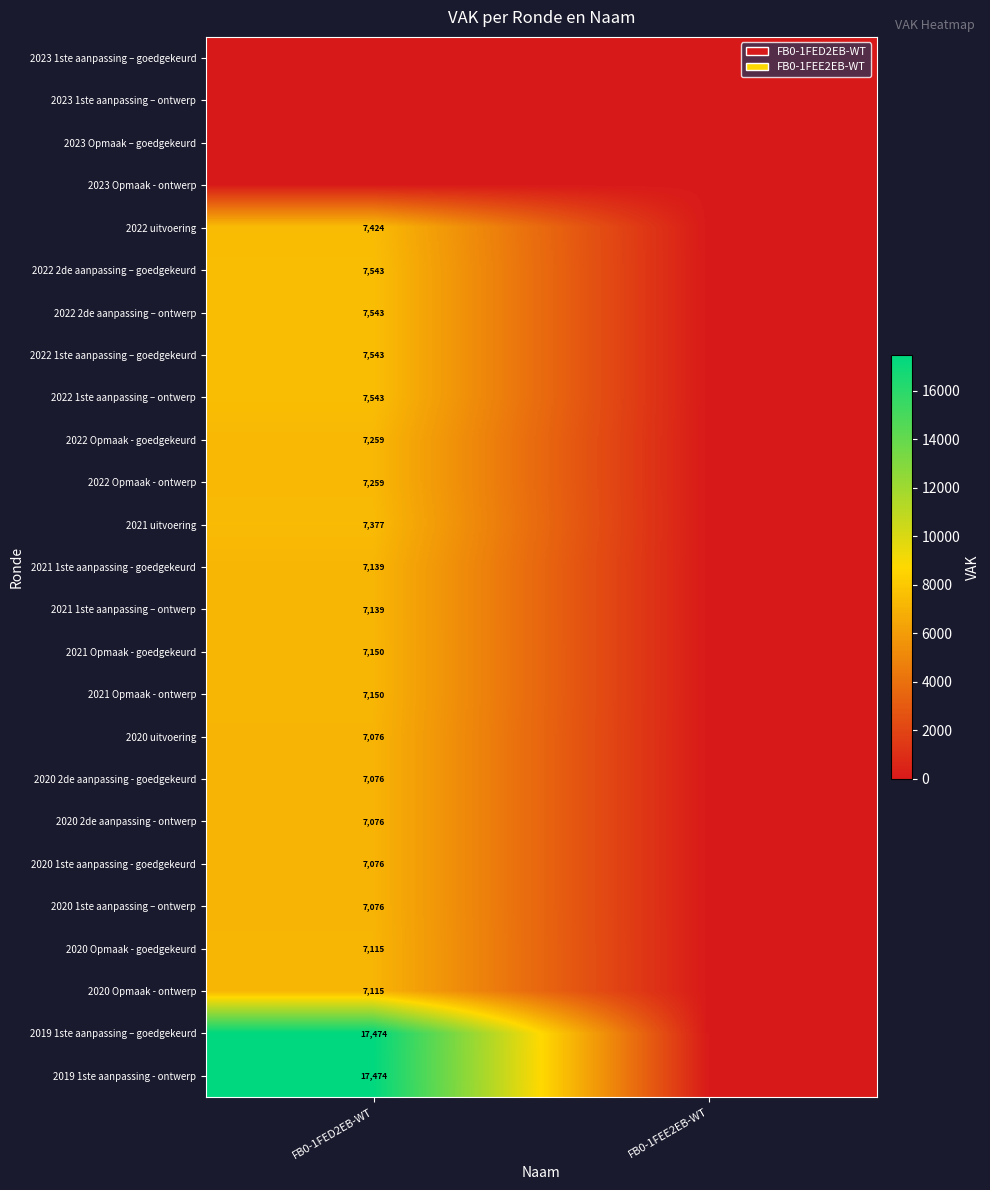

True or false: 2020 uitvoering has a value of 4017 at FB0-1FED2EB-WT.

False